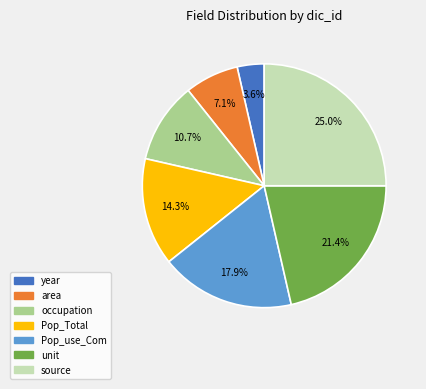

Is it true that area is 7% of the pie?

True